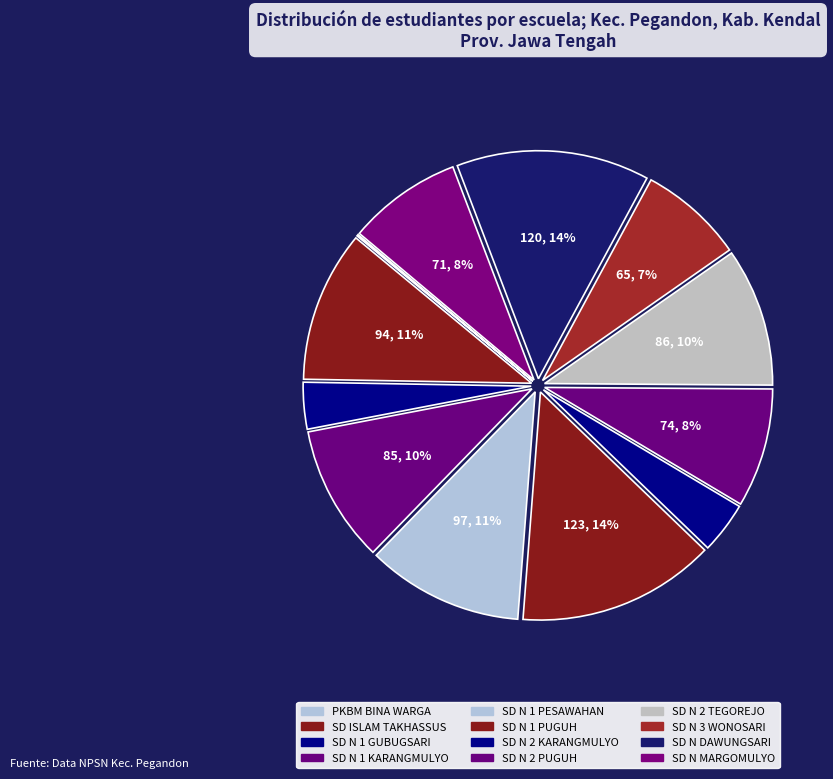

Is it true that PKBM BINA WARGA is 1% of the pie?

False